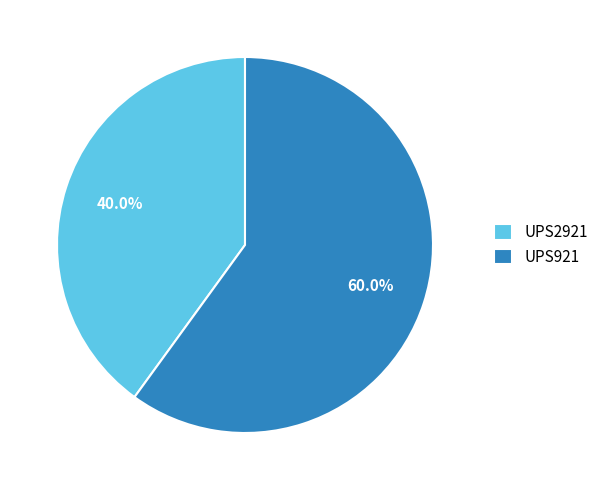

True or false: UPS2921 accounts for 51% of the total.

False